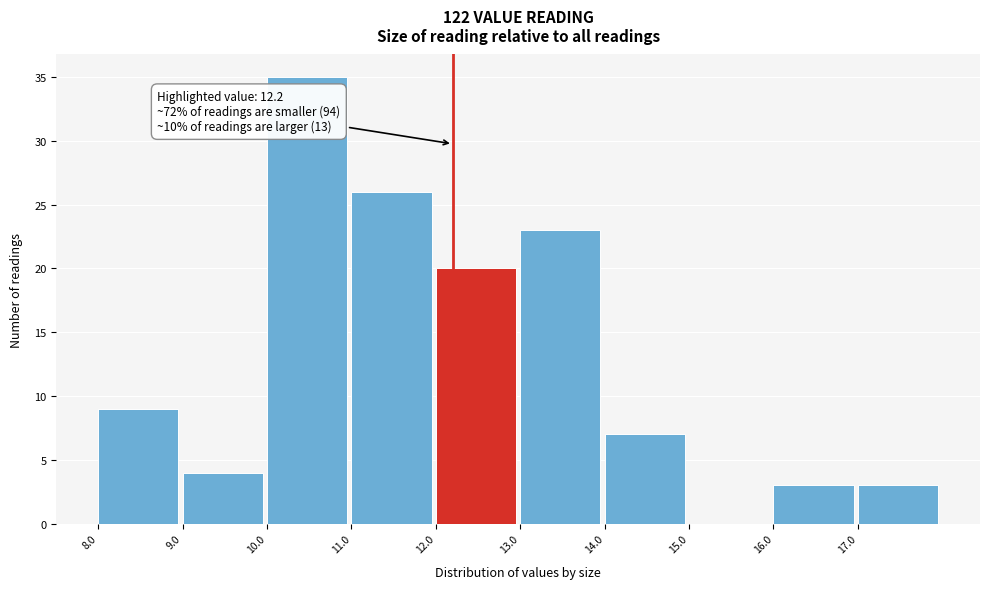

Which range on the x-axis has the tallest bar?

10 to 11